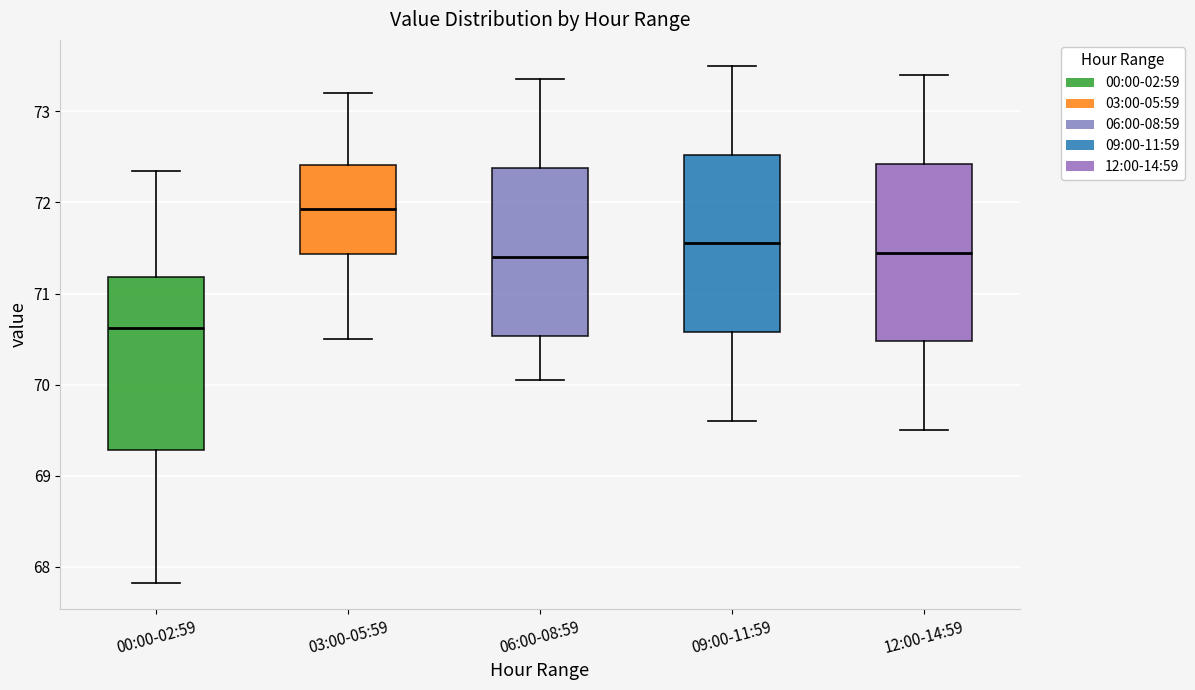

Where does the median line of the box for 12:00-14:59 sit on the y-axis? The values are not printed on the chart, so give them approximately, as read against the axis.

71.5